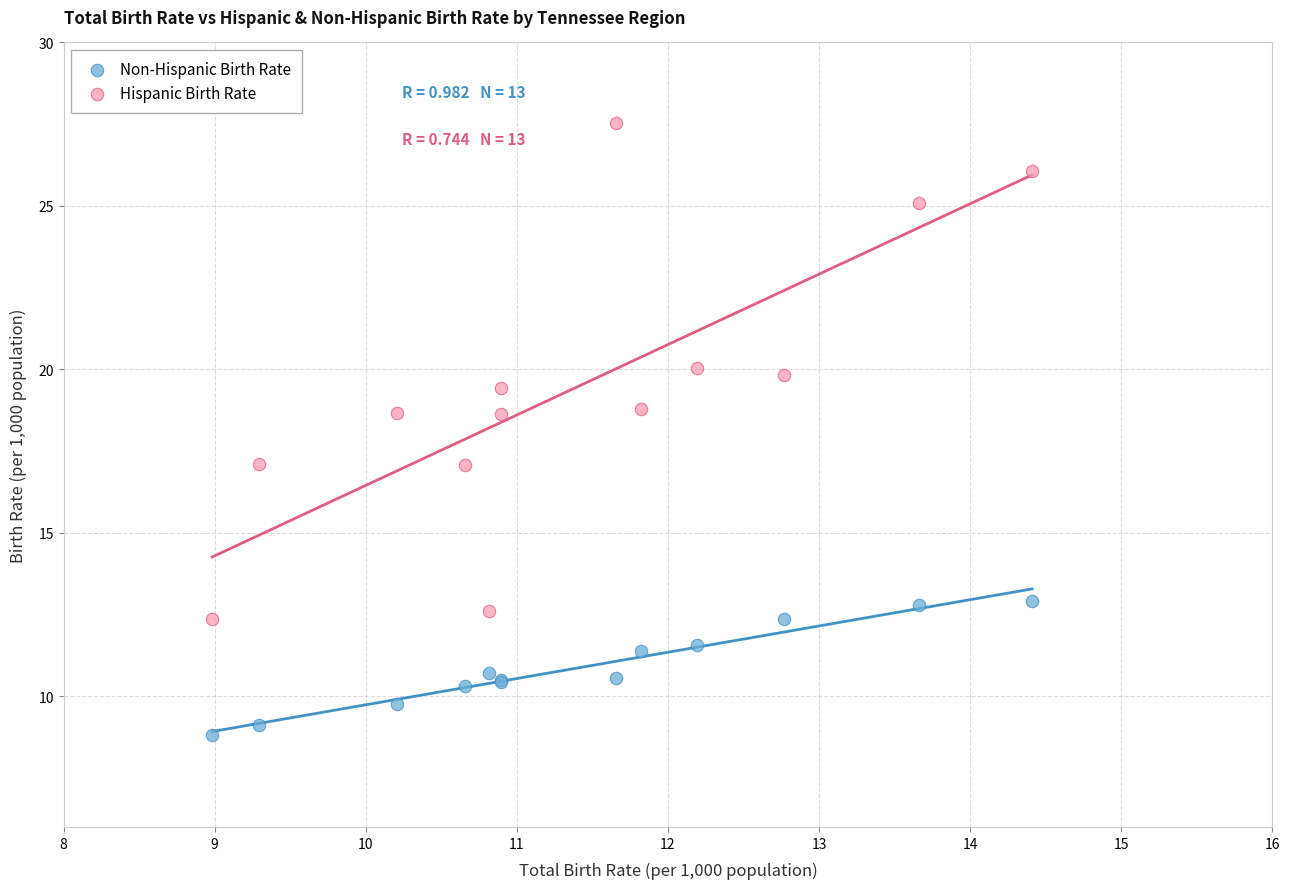

What are all the series names shown in the legend?

Non-Hispanic Birth Rate, Hispanic Birth Rate